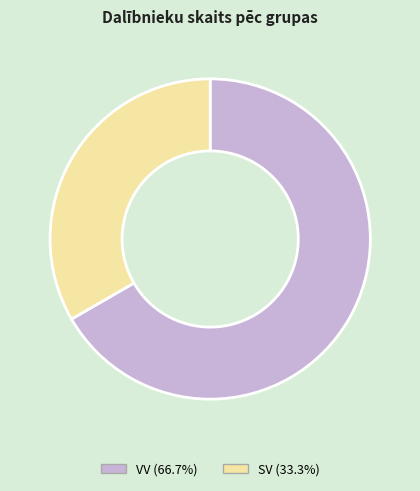

Is there any slice that represents more than half of the pie?

Yes